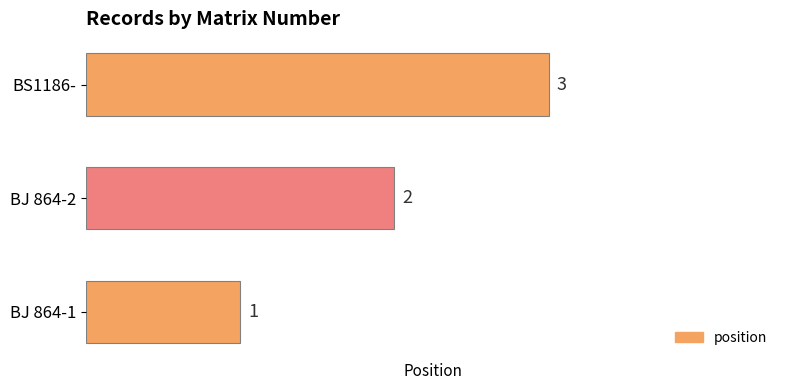

How many series are shown in this chart?

1